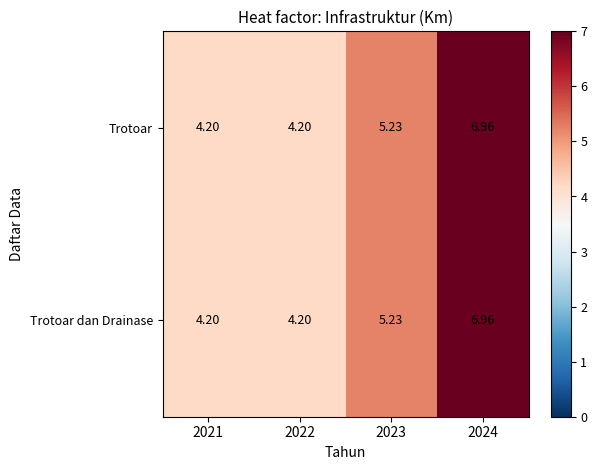

Is the value of Trotoar at 2021 greater than the value of Trotoar dan Drainase at 2024?

No